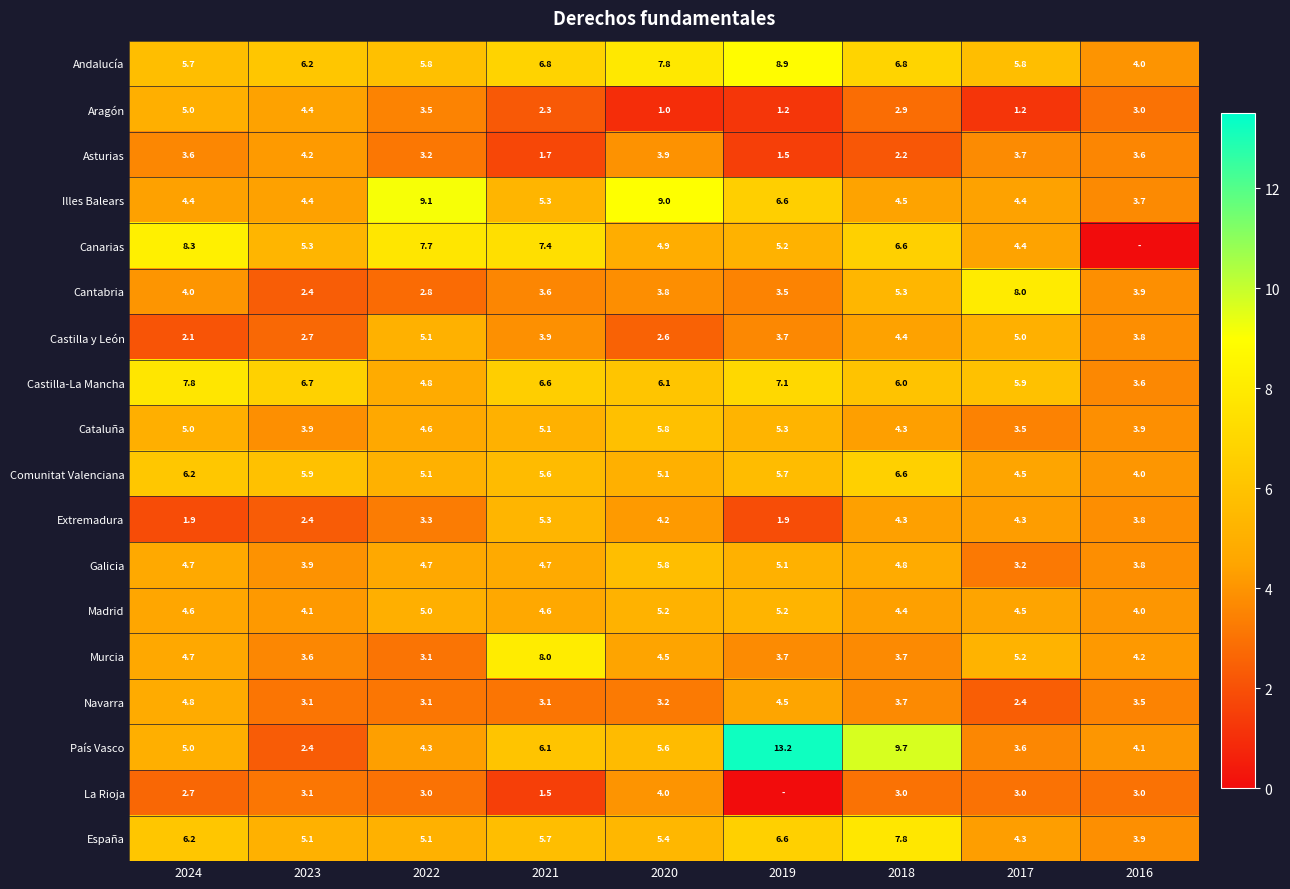

What is the difference between the maximum and minimum values in the Castilla y León series?

3.0